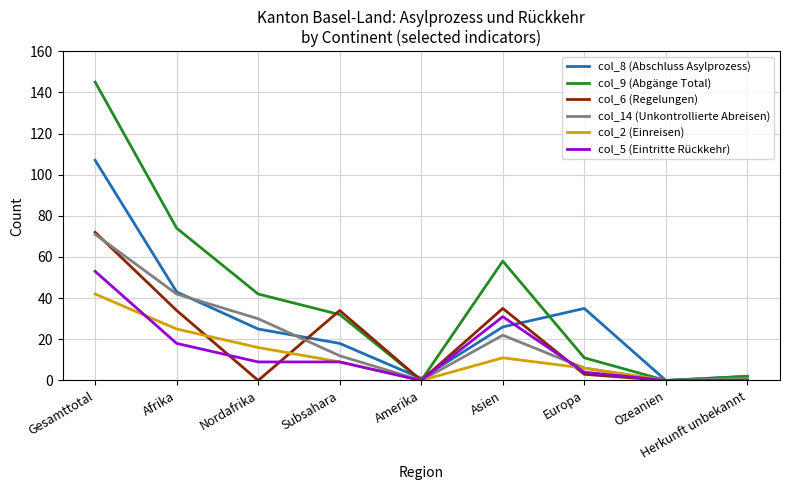

Which series has the largest total across all categories?

col_9 (Abgänge Total)